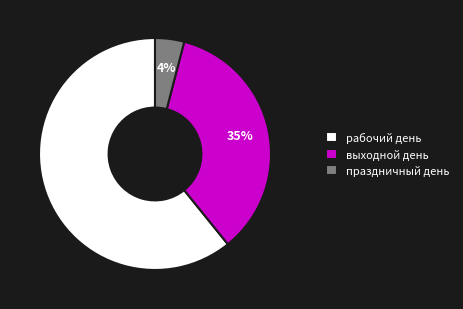

Count the number of slices in the pie.

3